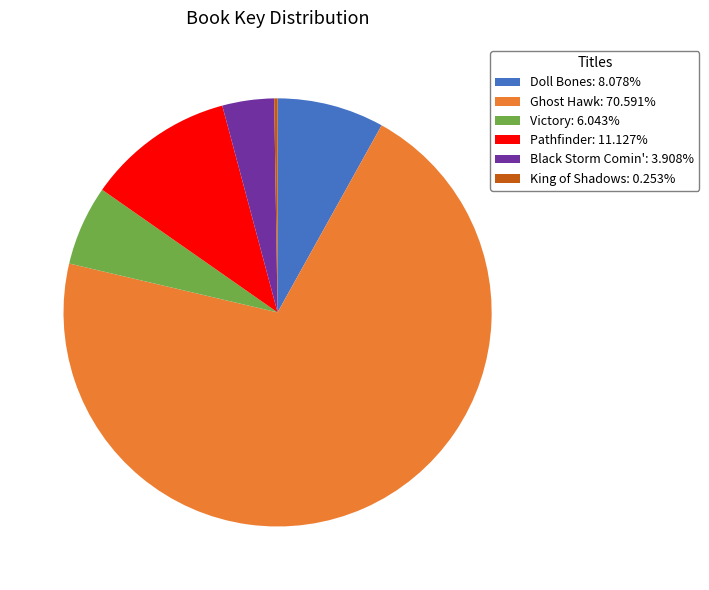

What is the ratio of the value at Black Storm Comin': 3.908% to the value at Doll Bones: 8.078%?

0.5